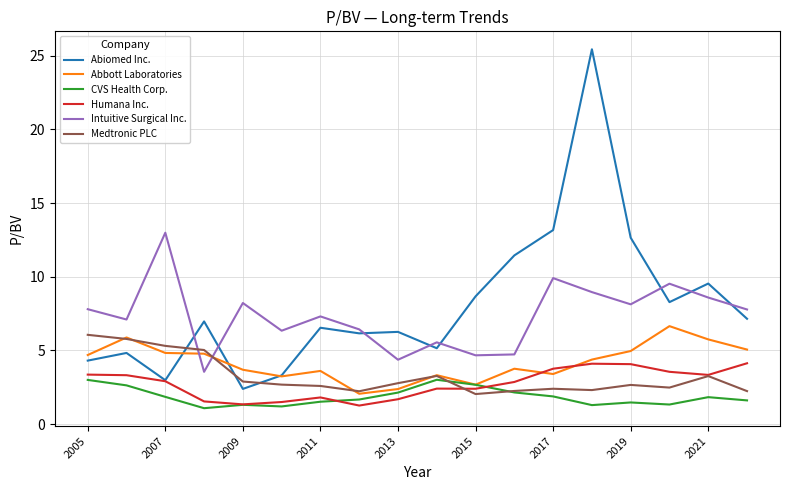

True or false: Abbott Laboratories and Medtronic PLC intersect in this chart.

True